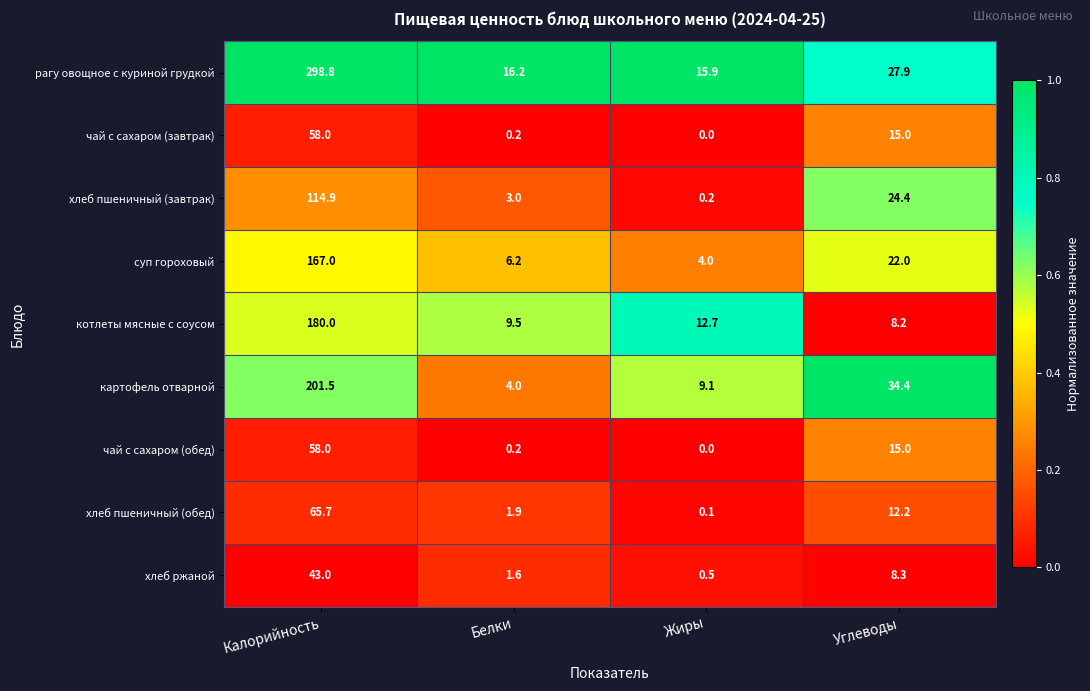

Between Белки and Углеводы, which series saw the biggest shift?

картофель отварной